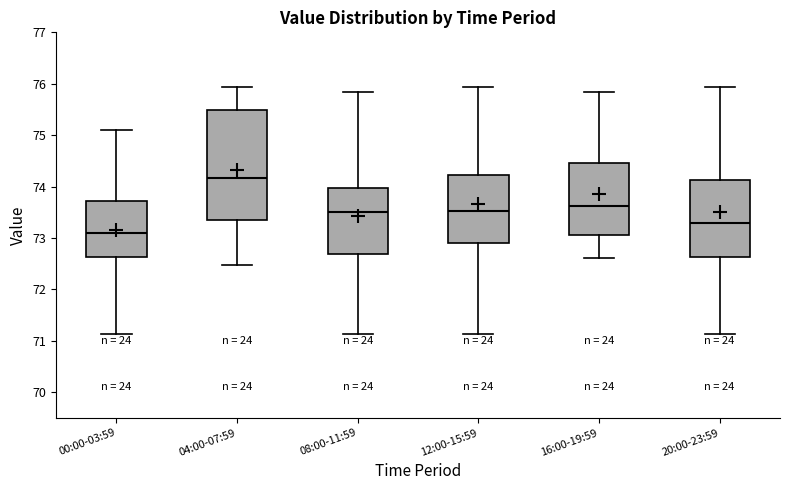

Comparing the boxes themselves (not the whiskers), which one is the tallest?

04:00-07:59